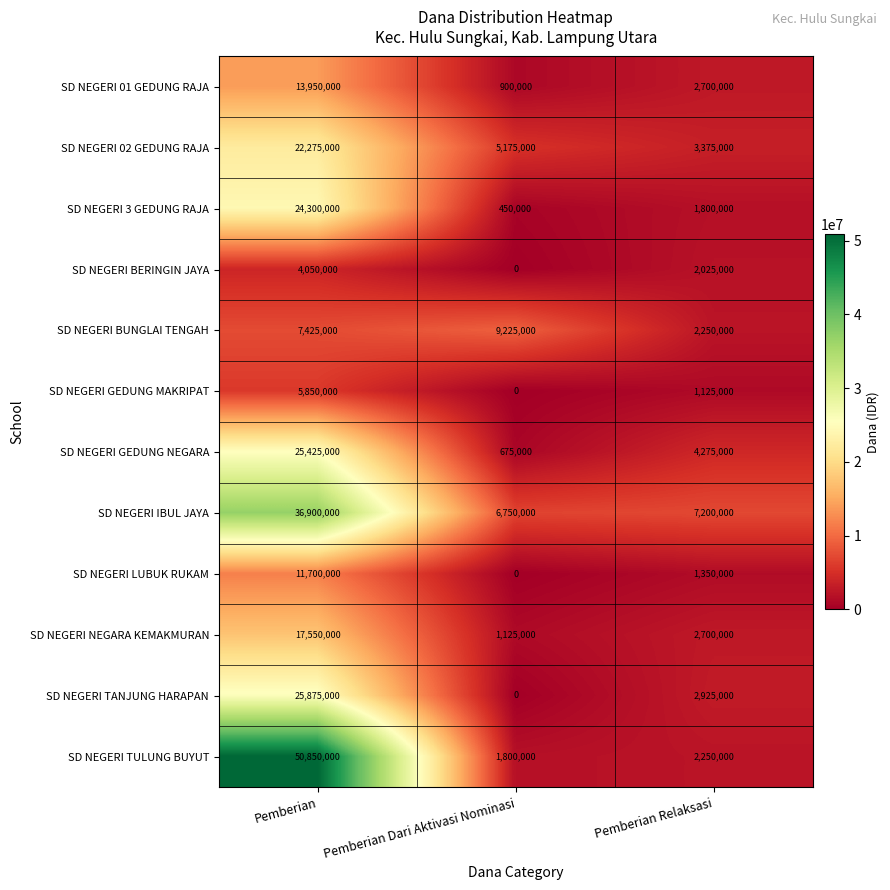

What is the average value of the SD NEGERI TANJUNG HARAPAN series?

9600000